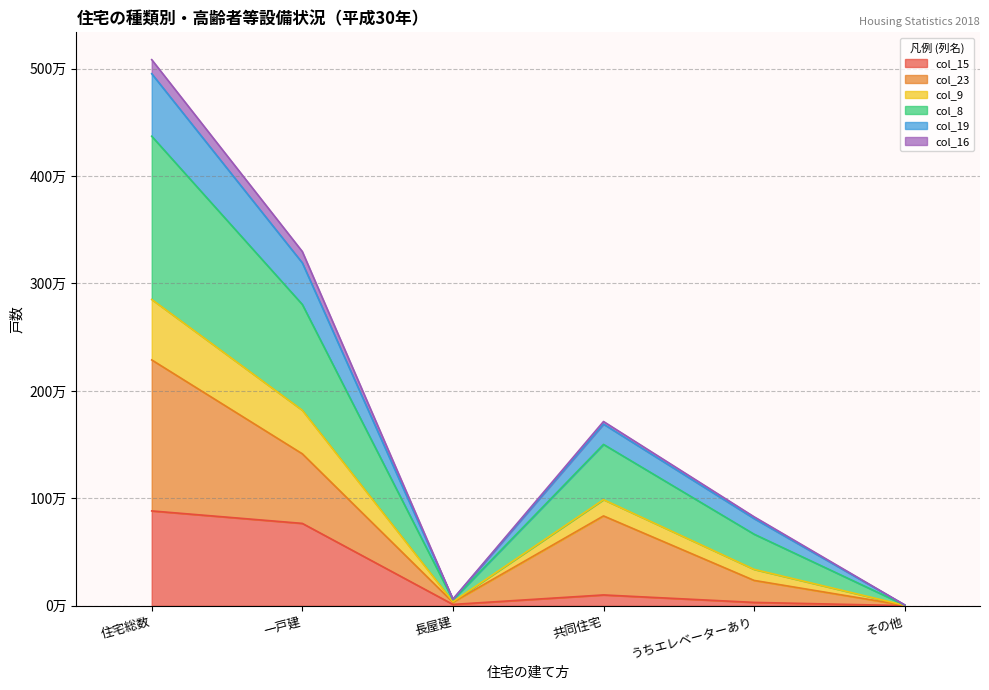

Which category has the highest value in the col_9 series?

住宅総数